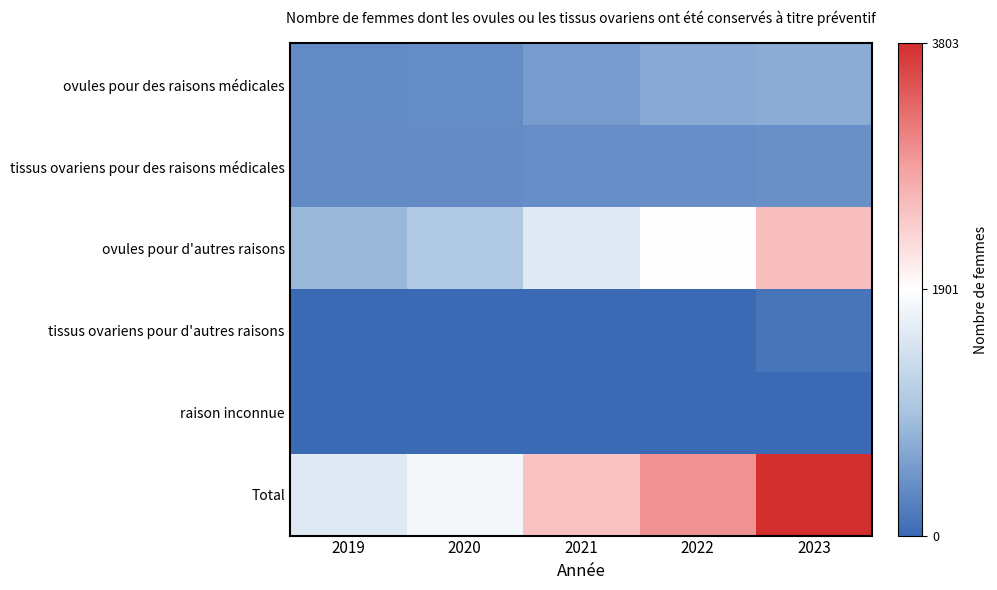

Which series has the largest total across all categories?

Total